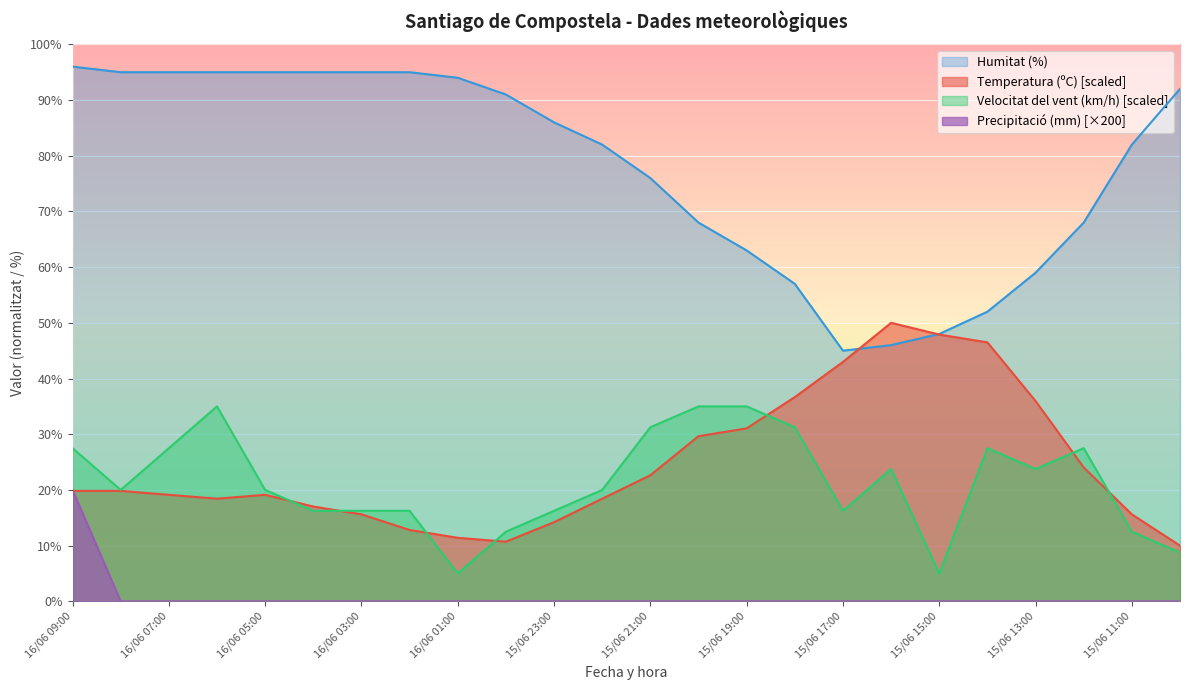

Reading left to right, extract all data points from this chart.

Temperatura (ºC): 19.8	19.8	19.1	18.4	19.1	17.0	15.6	12.8	11.4	10.7	14.2	18.4	22.6	29.6	31.1	36.7	43.0	50.0	47.9	46.5	36.0	24.0	15.6	10.0
Humitat (%): 96.0	95.0	95.0	95.0	95.0	95.0	95.0	95.0	94.0	91.0	86.0	82.0	76.0	68.0	63.0	57.0	45.0	46.0	48.0	52.0	59.0	68.0	82.0	92.0
Velocitat del vent (km/h): 27.5	20.0	27.5	35.0	20.0	16.2	16.2	16.2	5.0	12.5	16.2	20.0	31.2	35.0	35.0	31.2	16.2	23.8	5.0	27.5	23.8	27.5	12.5	8.8
Precipitació (mm): 20.0	0.0	0.0	0.0	0.0	0.0	0.0	0.0	0.0	0.0	0.0	0.0	0.0	0.0	0.0	0.0	0.0	0.0	0.0	0.0	0.0	0.0	0.0	0.0